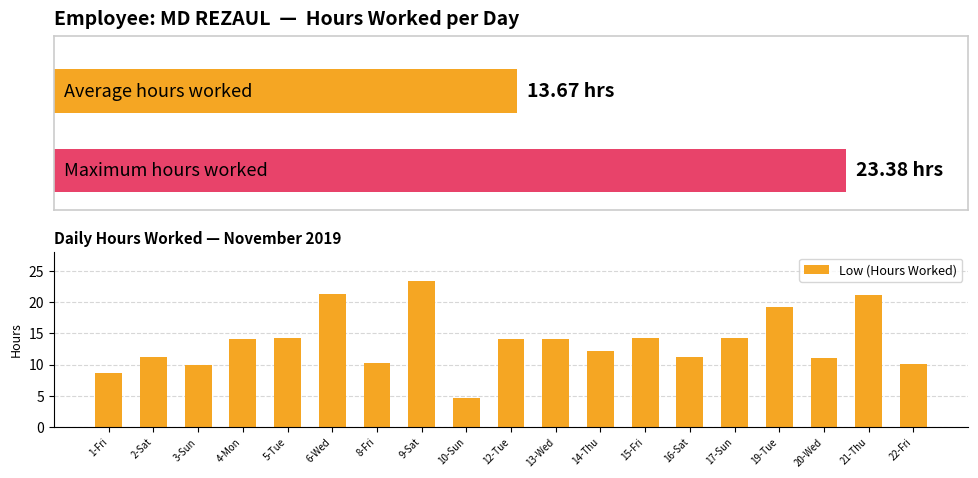

Rank the categories by value from lowest to highest.

10-Sun, 1-Fri, 3-Sun, 22-Fri, 8-Fri, 20-Wed, 16-Sat, 2-Sat, 14-Thu, 13-Wed, 4-Mon, 12-Tue, 15-Fri, 5-Tue, 17-Sun, 19-Tue, 21-Thu, 6-Wed, 9-Sat